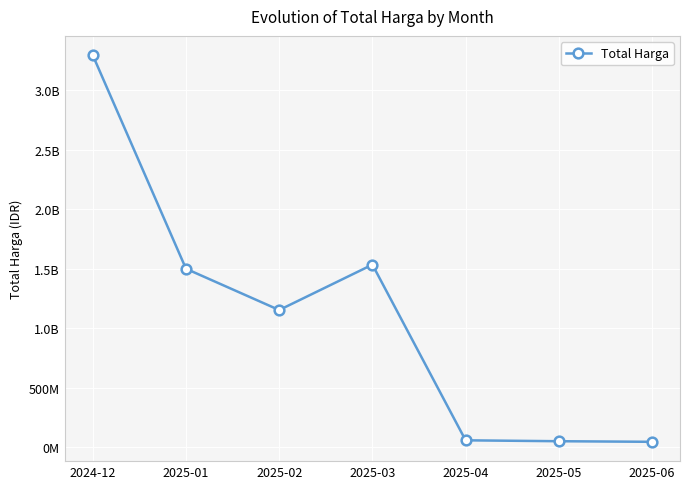

What is the difference between the values at 2025-02 and 2025-06?

1107281346